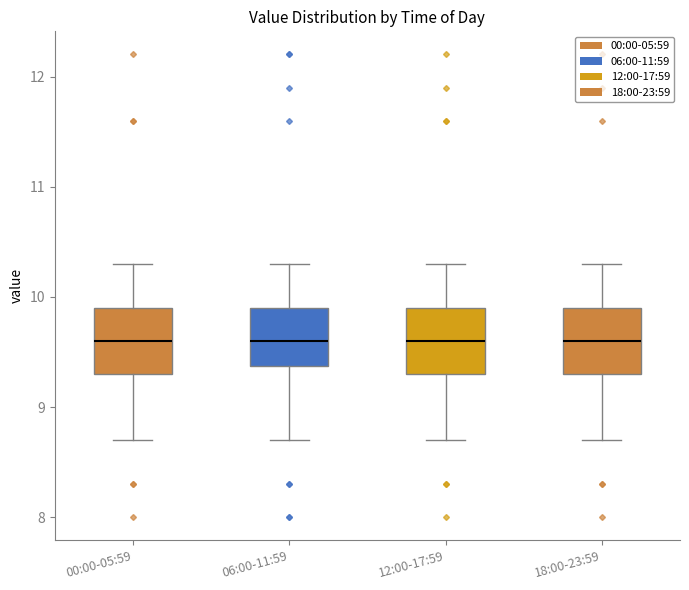

Where does the median line of the box for 00:00-05:59 sit on the y-axis? The values are not printed on the chart, so give them approximately, as read against the axis.

9.6